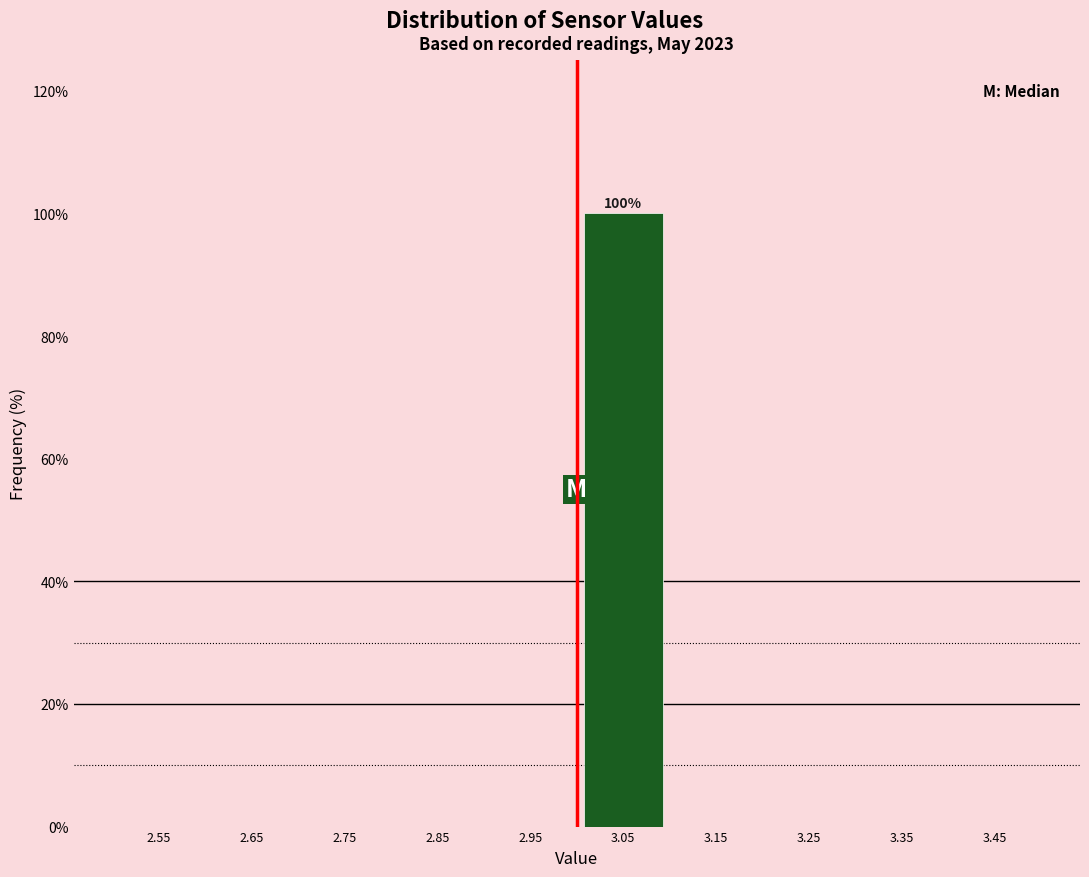

Which range on the x-axis has the tallest bar?

3.0 to 3.1